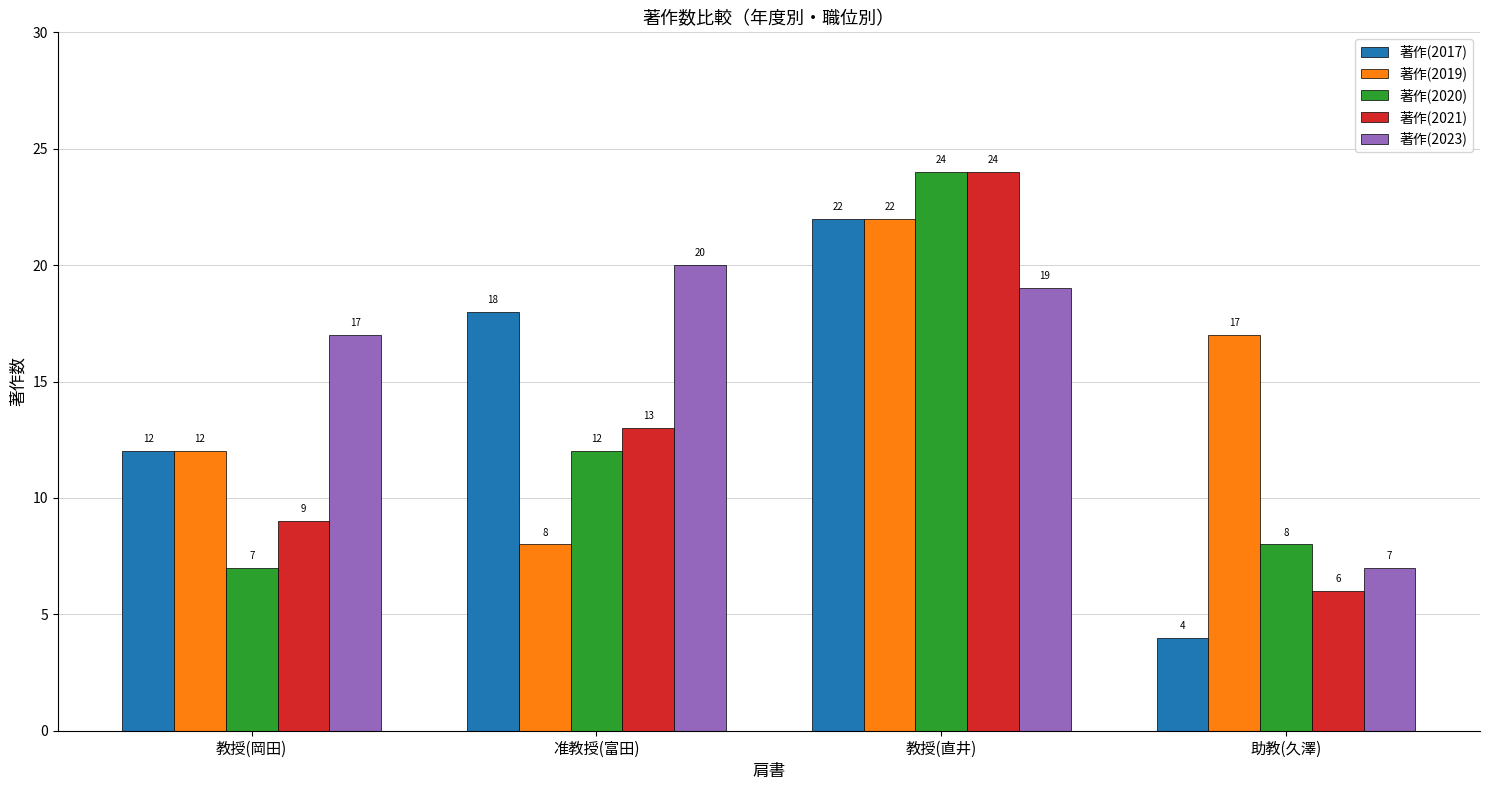

True or false: 著作(2021) has a value of 13 at 准教授(富田).

True